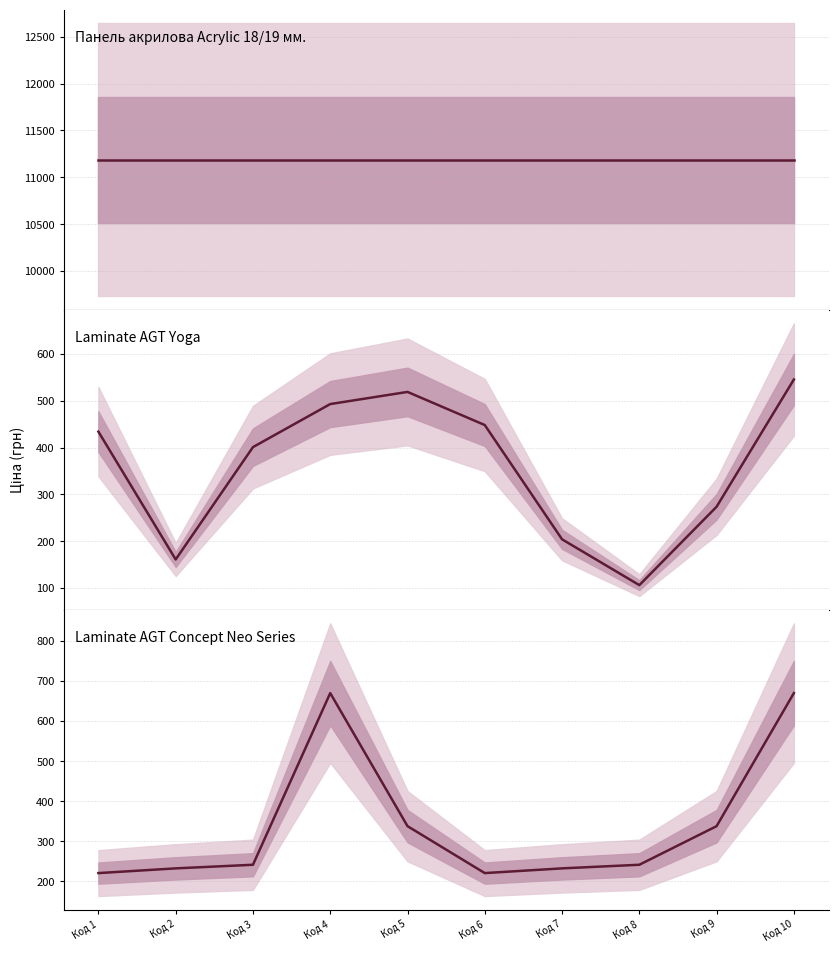

Which series has the largest total across all categories?

Панель акрилова Acrylic 18/19 мм.